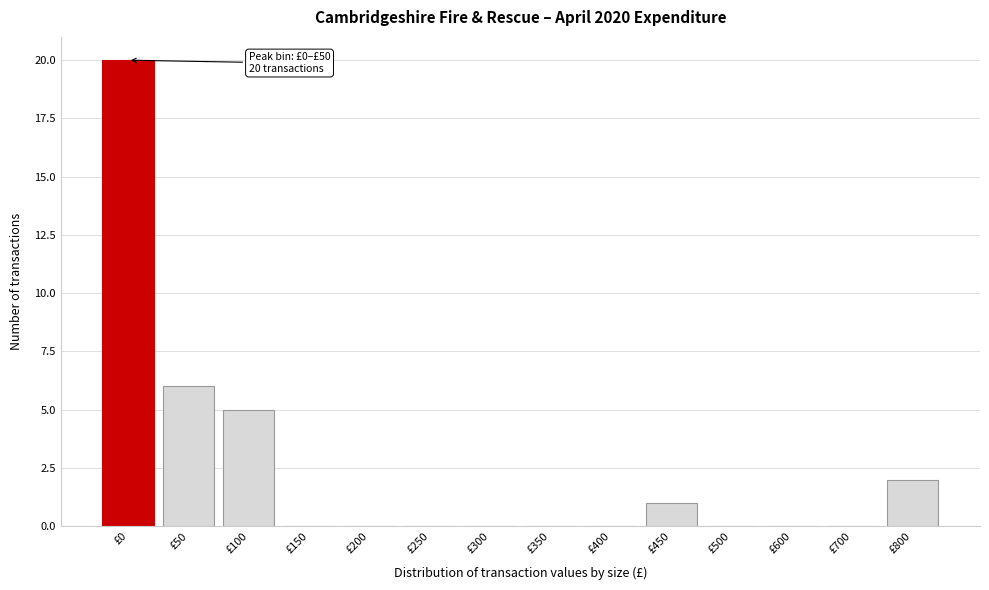

Reading right to left, what are all the values shown in this chart?

£800=2	£700=0	£600=0	£500=0	£450=1	£400=0	£350=0	£300=0	£250=0	£200=0	£150=0	£100=5	£50=6	£0=20